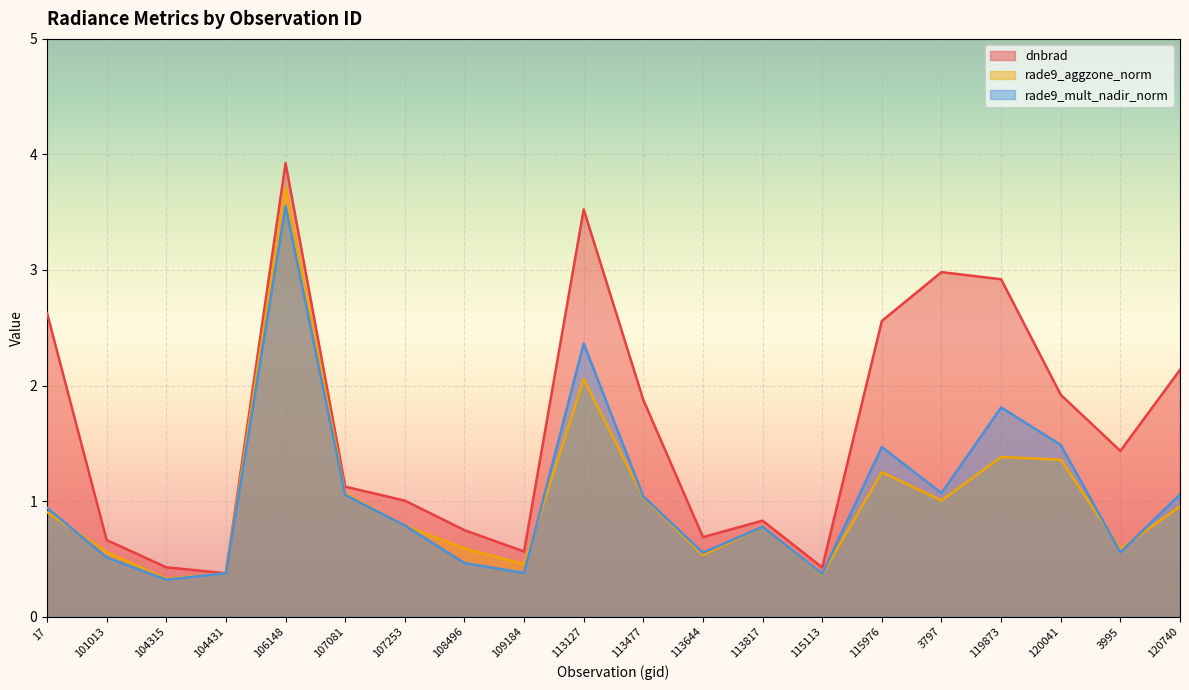

Rank the categories by rade9_mult_nadir_norm value from lowest to highest.

104315, 115113, 104431, 109184, 108496, 101013, 113644, 3995, 113817, 107253, 17, 113477, 107081, 120740, 3797, 115976, 120041, 119873, 113127, 106148